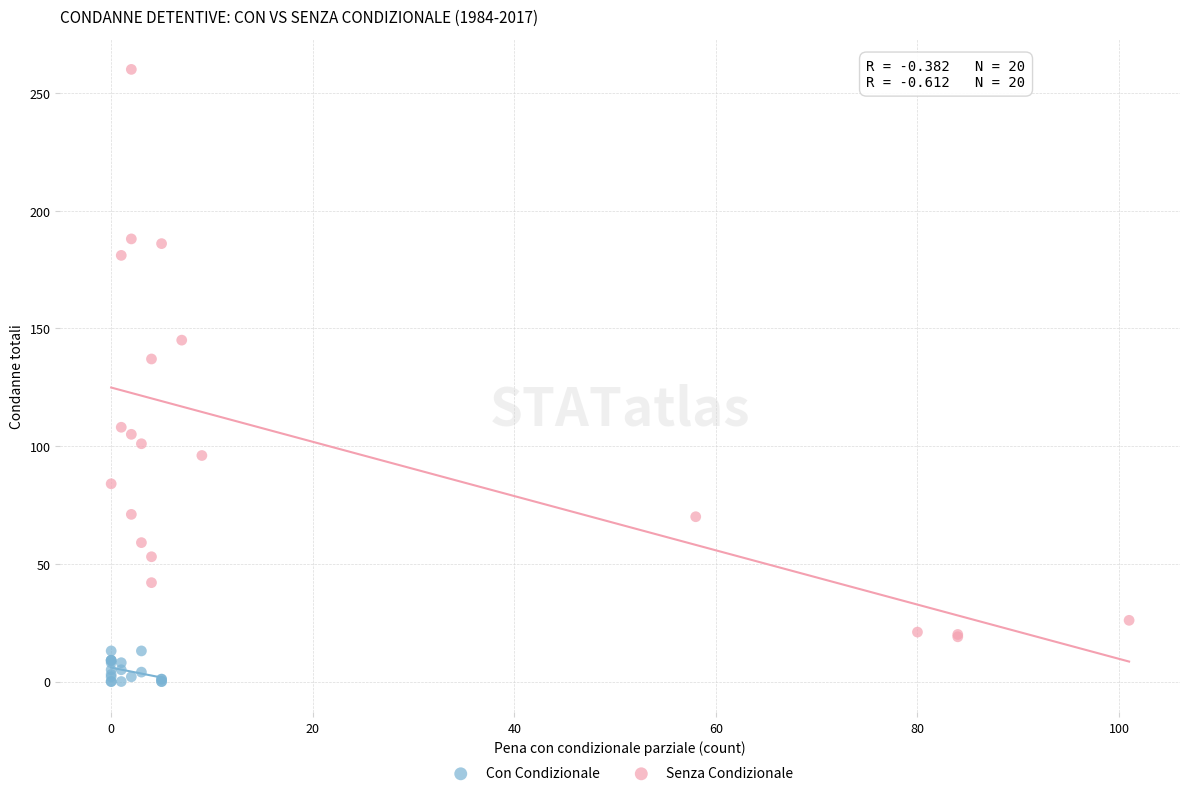

What are all the series names shown in the legend?

Con Condizionale, Senza Condizionale